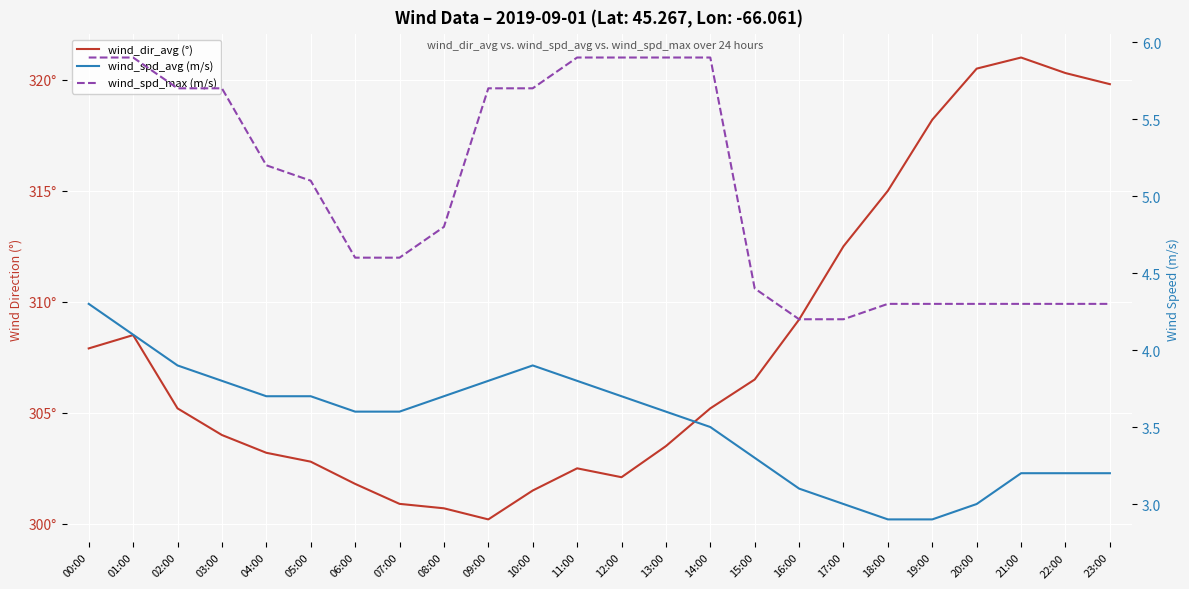

What is the spread (max minus min) of values at 04:00?

299.5